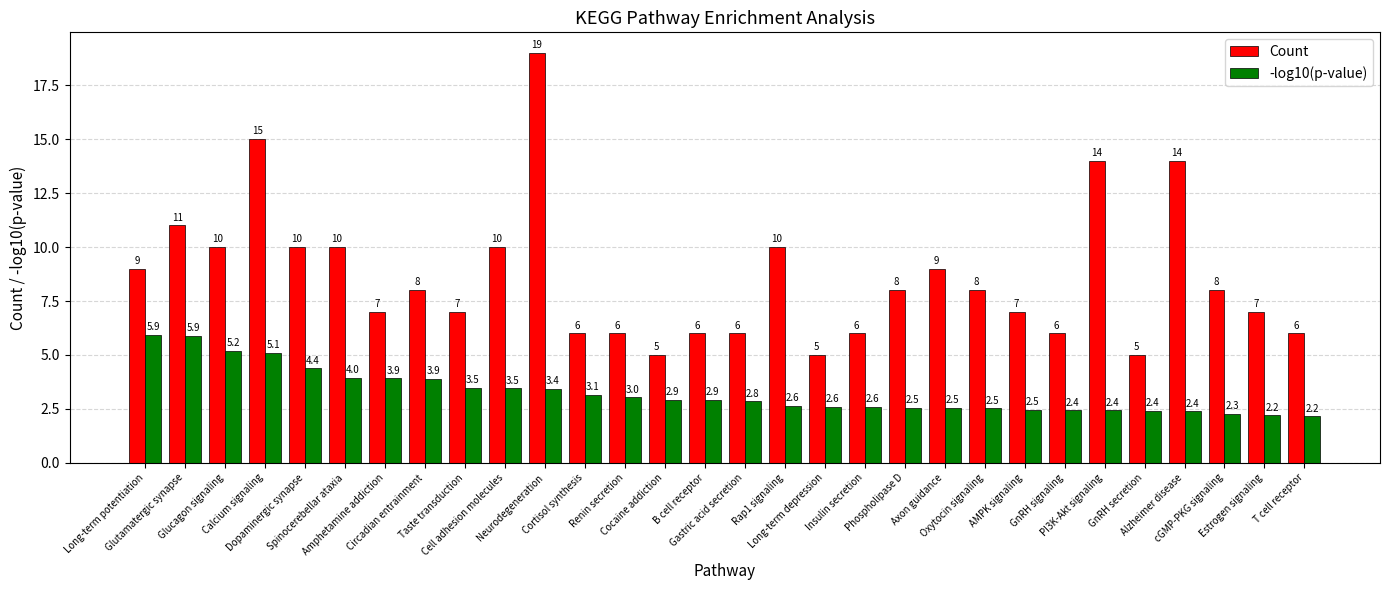

What is the average value of the -log10(p-value) series?

3.3